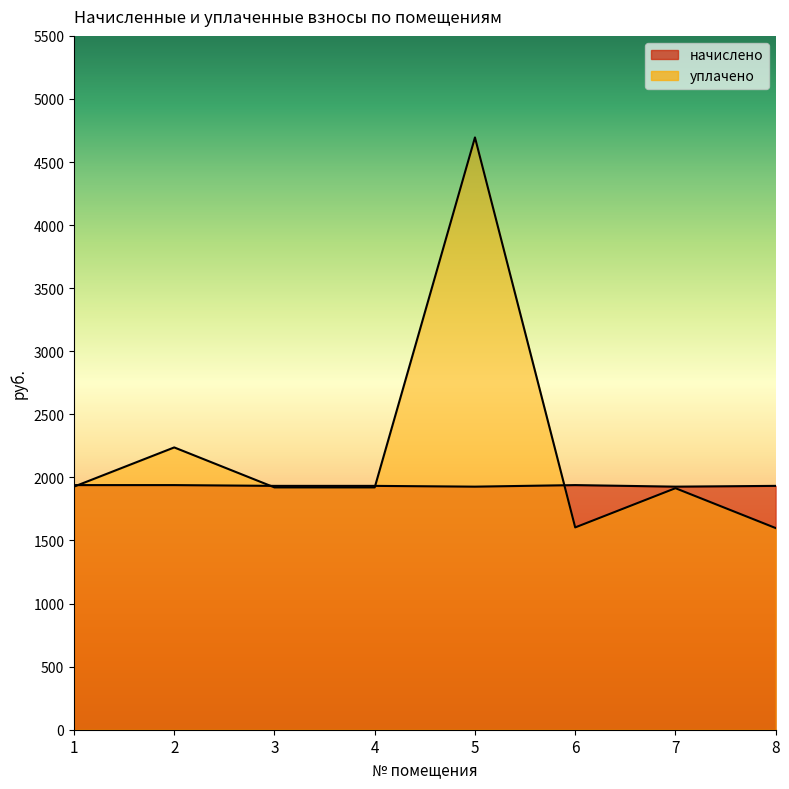

True or false: начислено has a value of 1926.8 at 5.

True